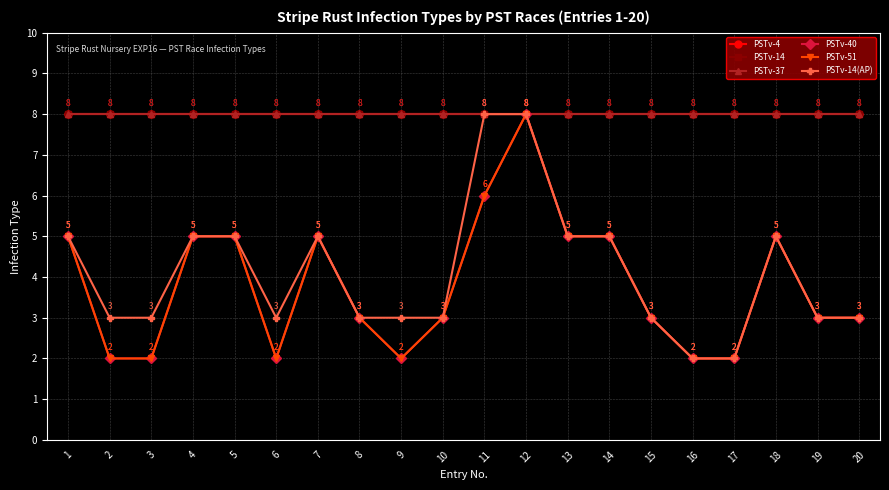

True or false: PSTv-4 and PSTv-14(AP) cross at least once.

False